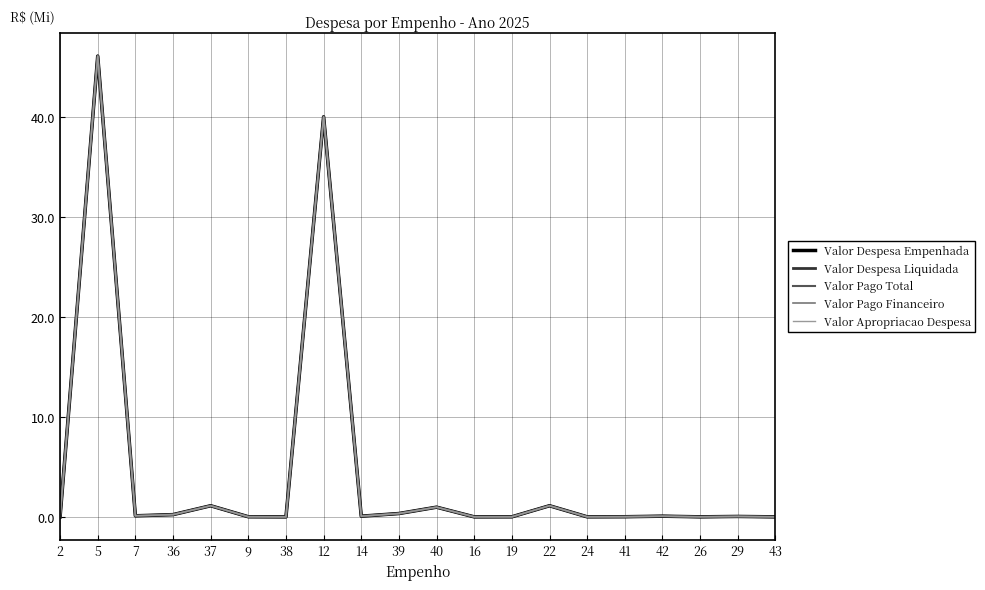

What is the total value across all series at 14?

0.4